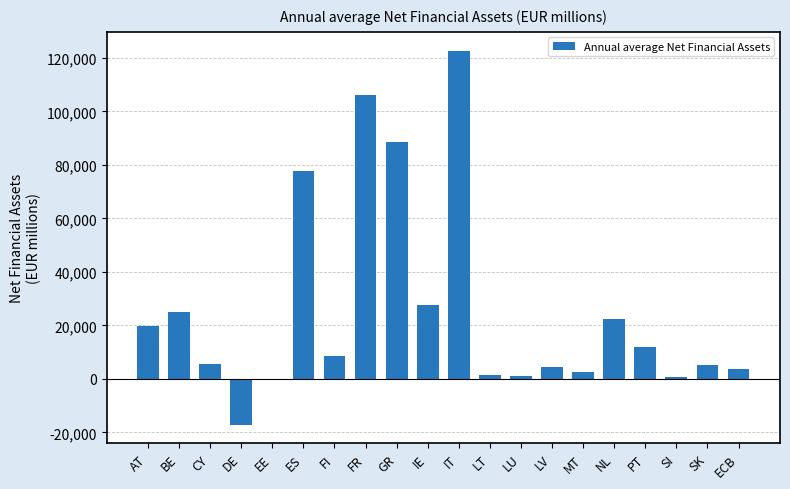

The value at SK is 5281. True or false?

True